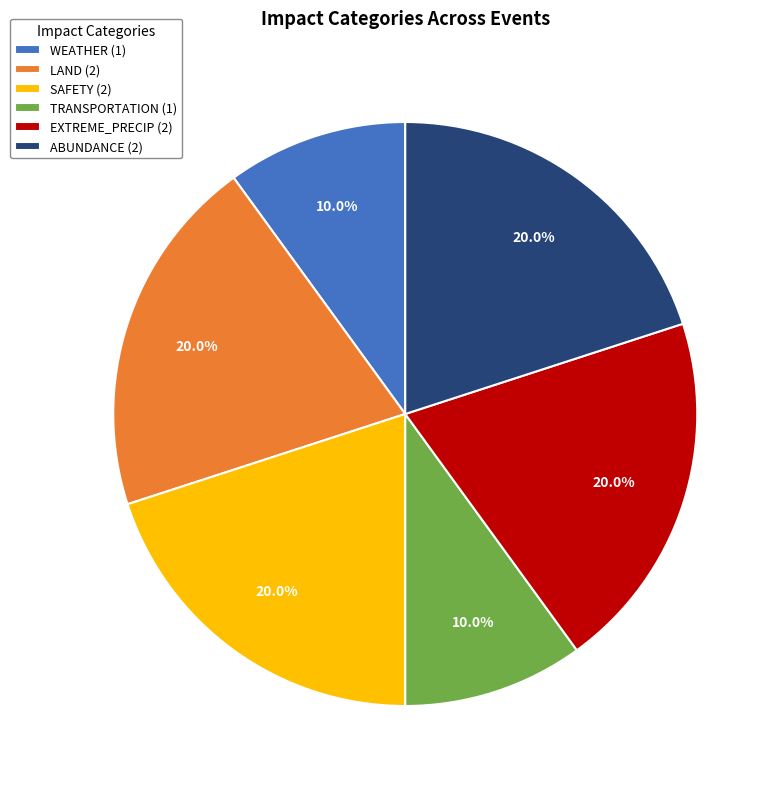

Is TRANSPORTATION (1) the majority of the pie?

No